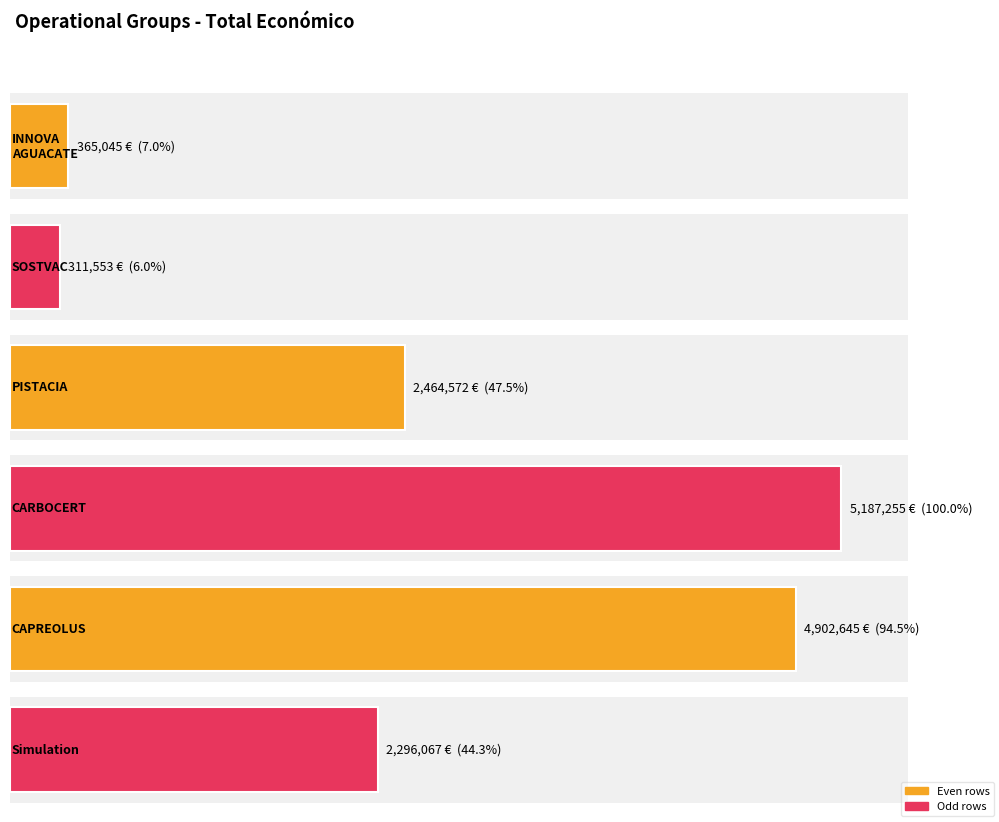

True or false: the data shows 4902645 at 2018 (CAPREOLUS).

True